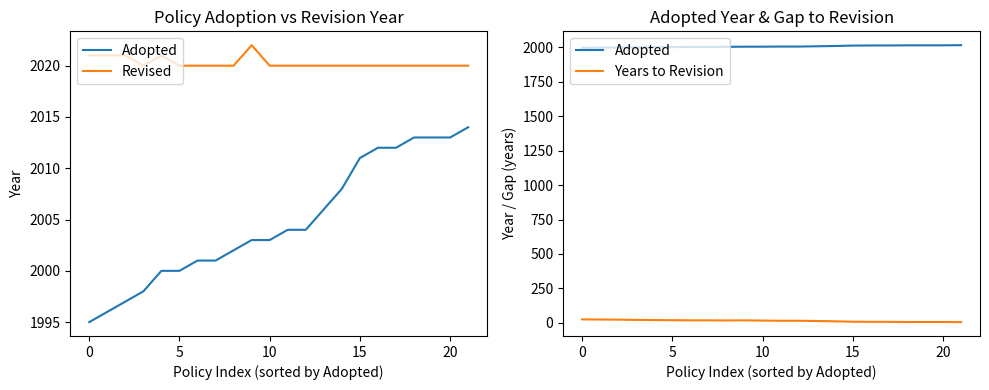

Is it true that Revised equals 3524 at 7?

False